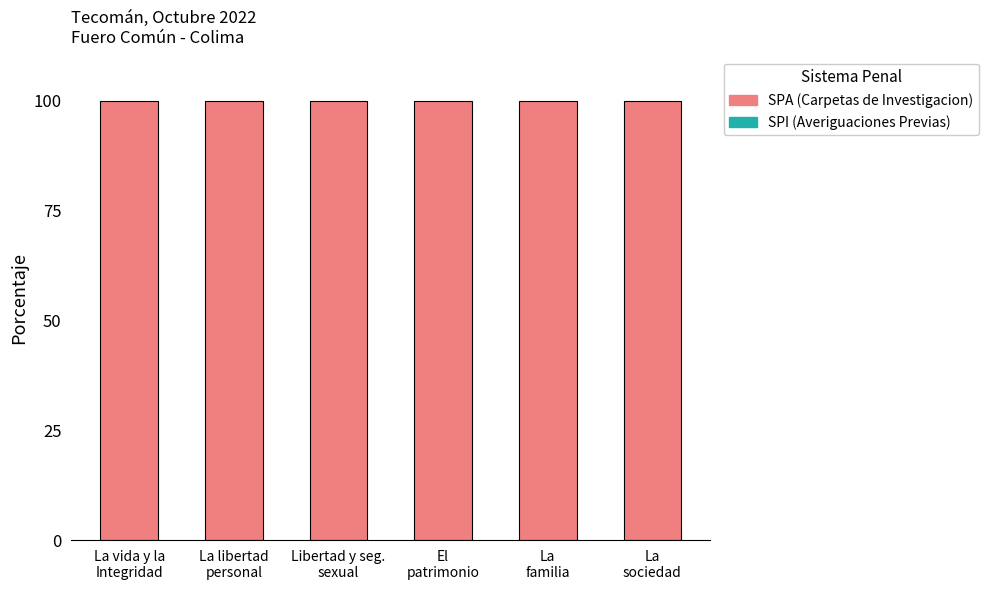

Which series has the largest total across all categories?

SPA (Carpetas de Investigacion)